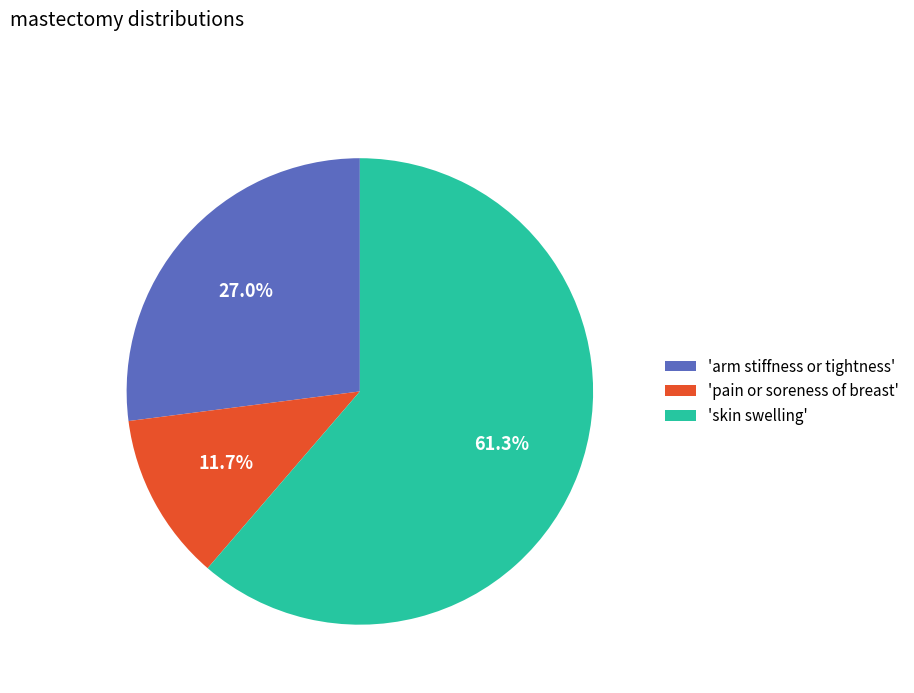

Rank the categories by value from highest to lowest.

'skin swelling', 'arm stiffness or tightness', 'pain or soreness of breast'